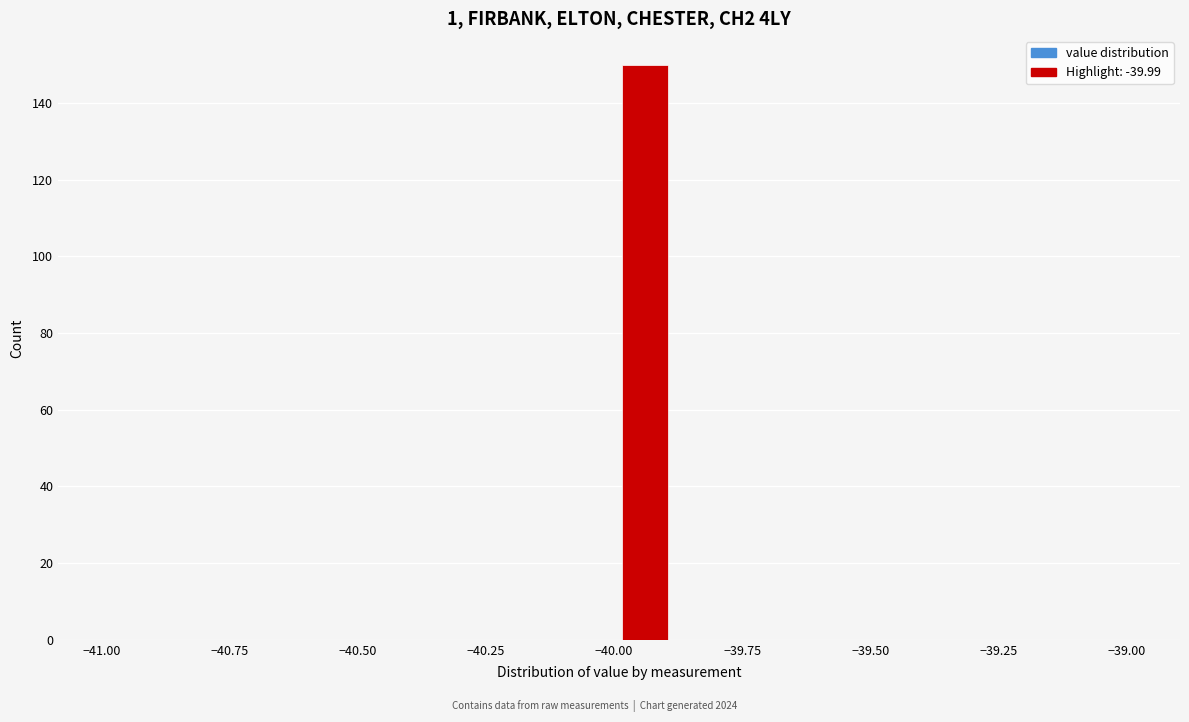

Around what value on the x-axis is the tallest bar? Give the approximate position of its centre, as read against the axis.

-39.95